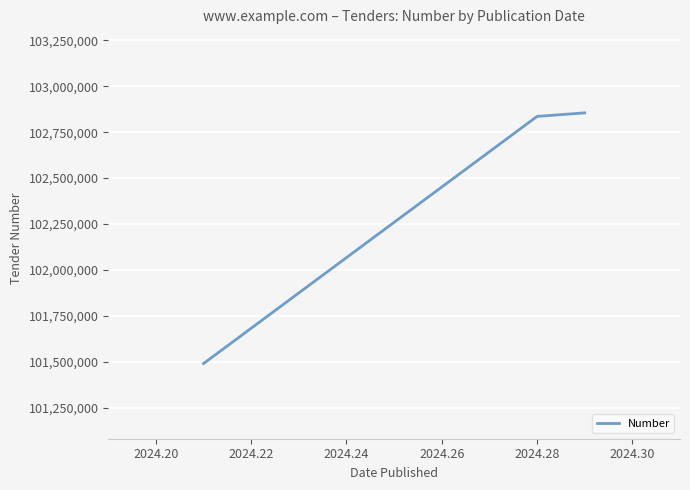

What is the difference between the maximum and minimum values?

1364978.0